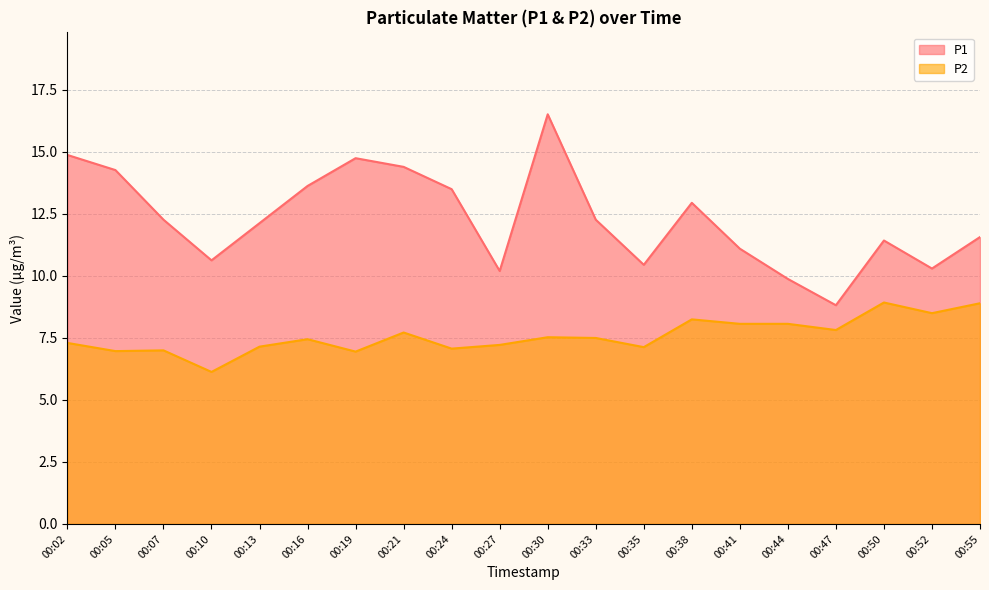

At how many categories does at least one series exceed 13?

7